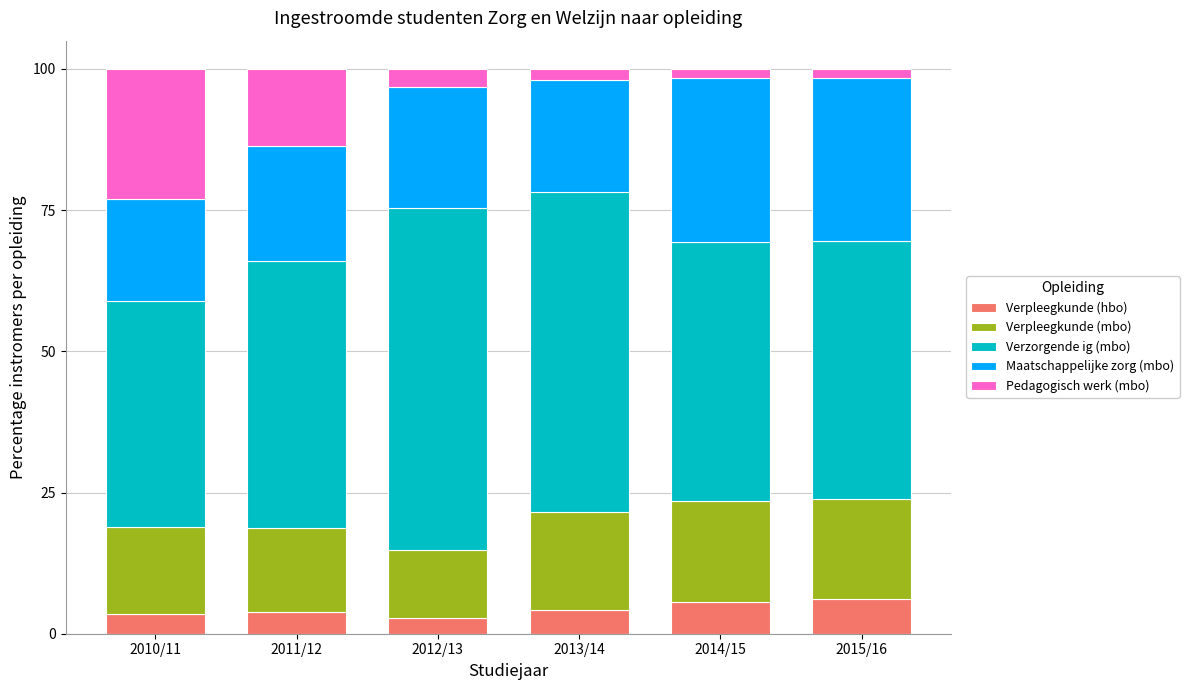

True or false: Verpleegkunde (hbo) has a value of 3.8 at 2011/12.

True